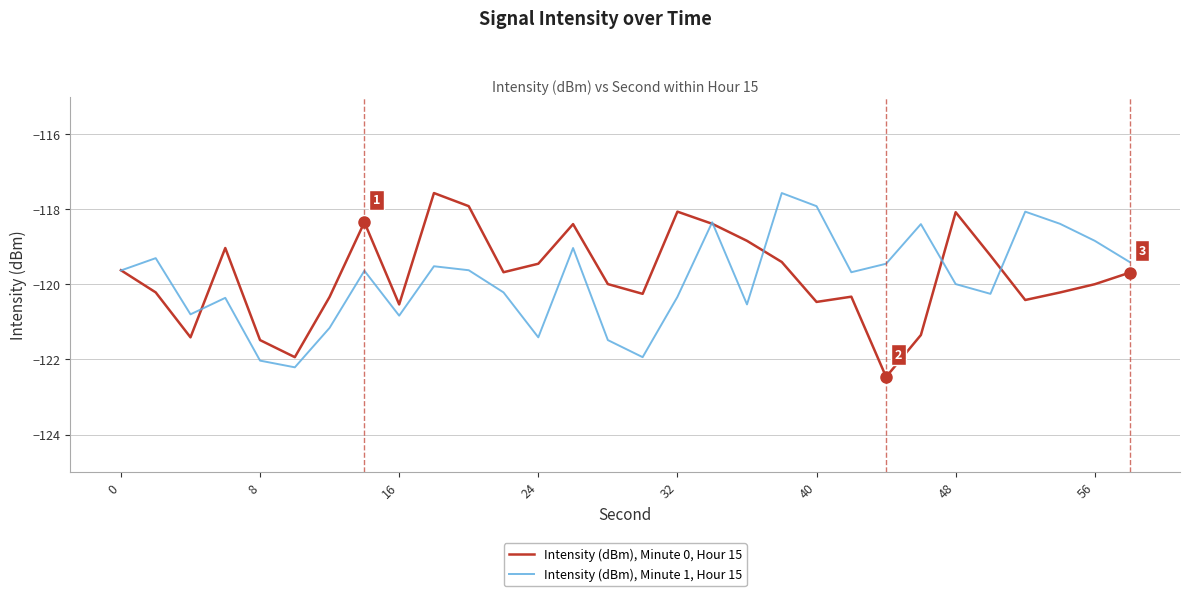

What is the greatest value displayed?

-117.6